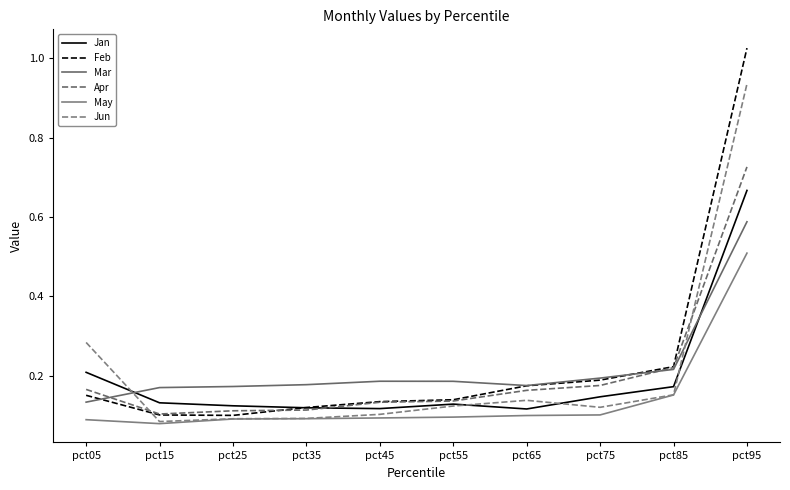

Which category has the lowest value across all series?

pct15